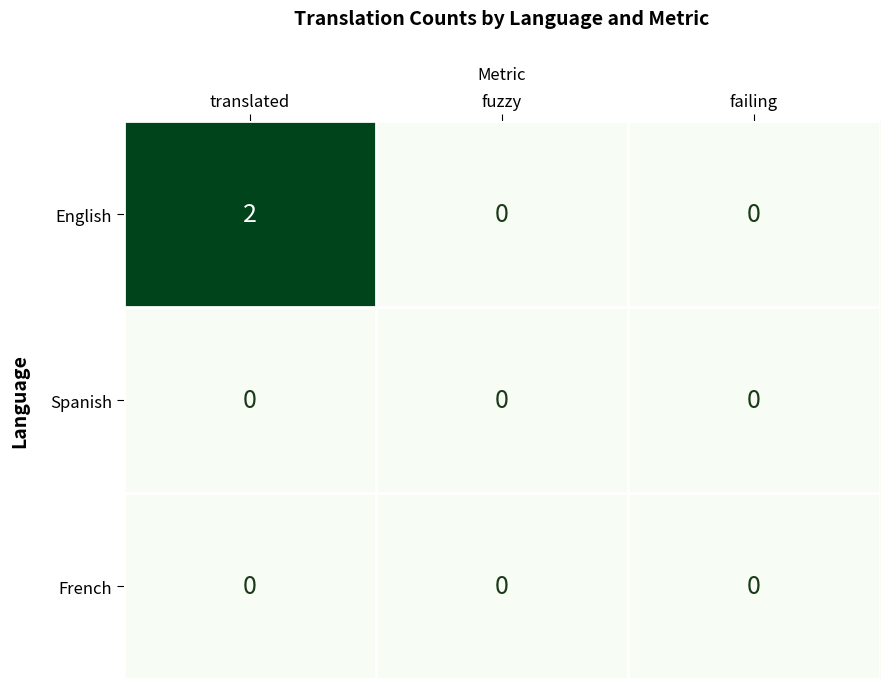

Reading left to right, list all the values displayed in this chart.

English: translated=2	fuzzy=0	failing=0
Spanish: translated=0	fuzzy=0	failing=0
French: translated=0	fuzzy=0	failing=0